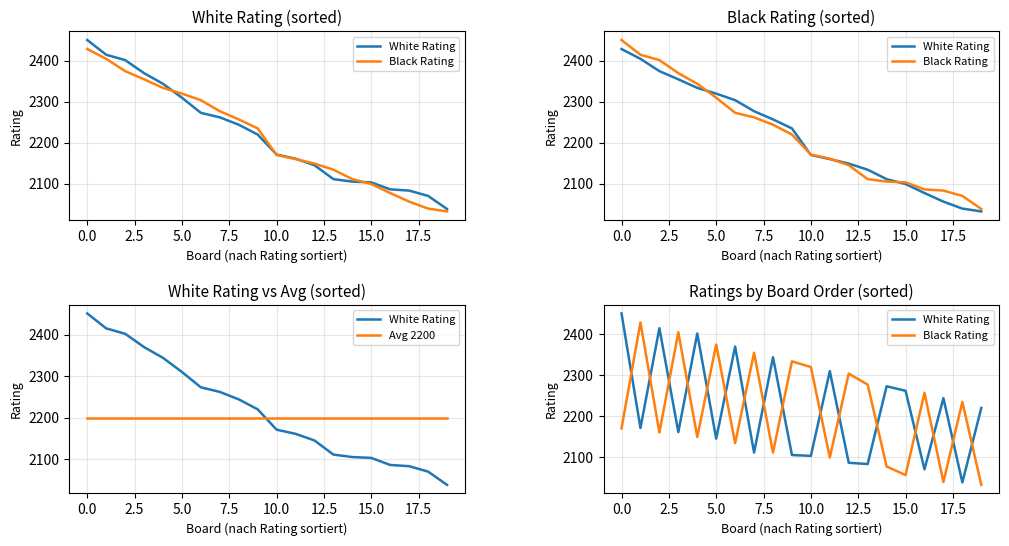

What is the spread (max minus min) of values at 5.0?

244